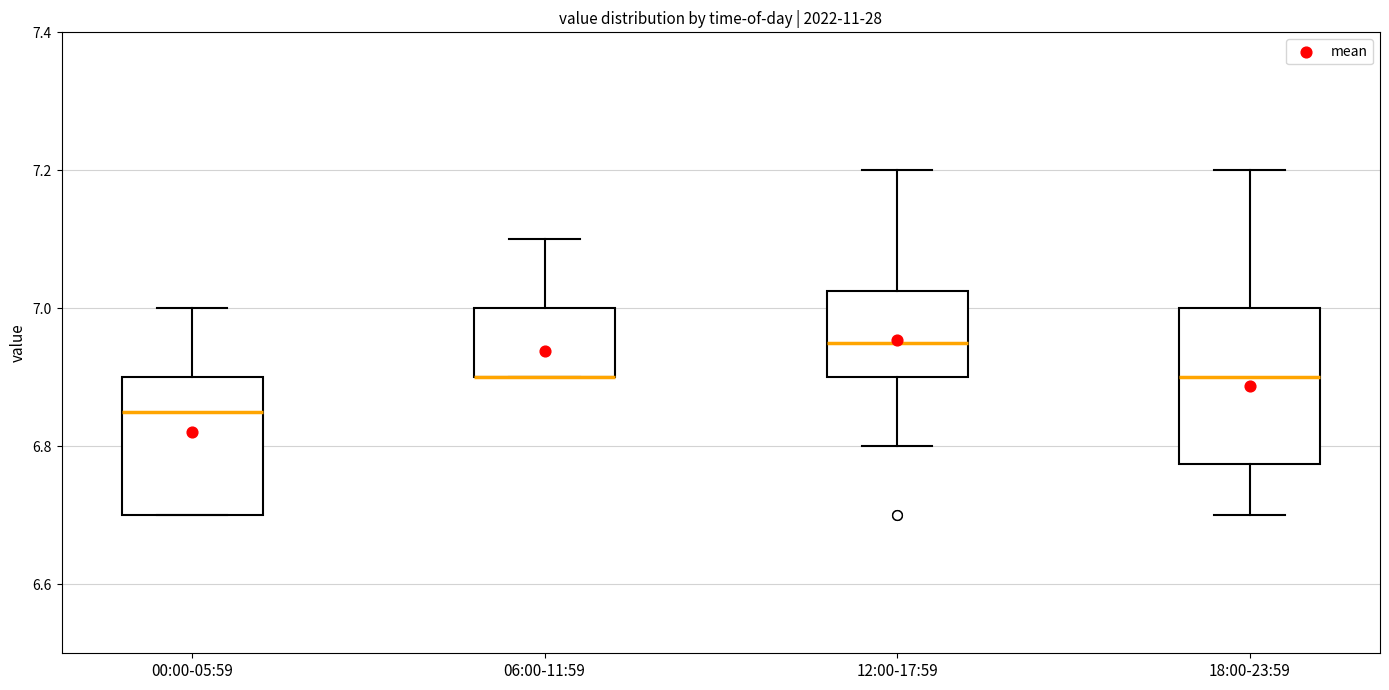

Which box is the tallest, from its lower edge to its upper edge?

18:00-23:59